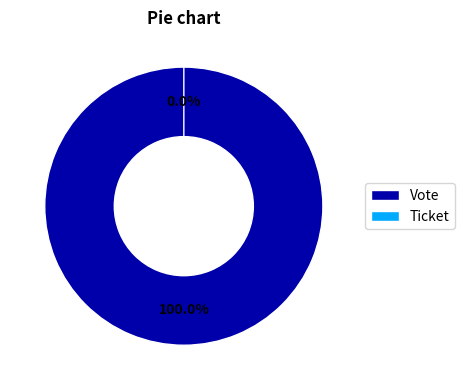

Do Vote and Ticket together represent more than half of the pie?

Yes